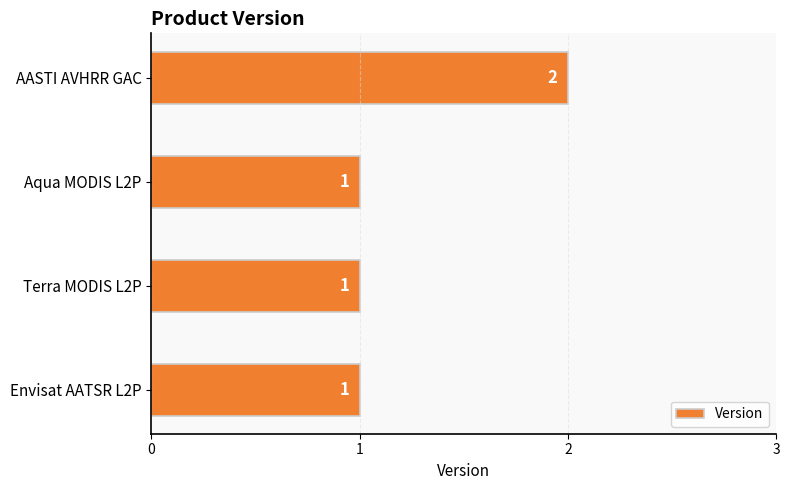

The value at Terra MODIS L2P is 2. True or false?

False